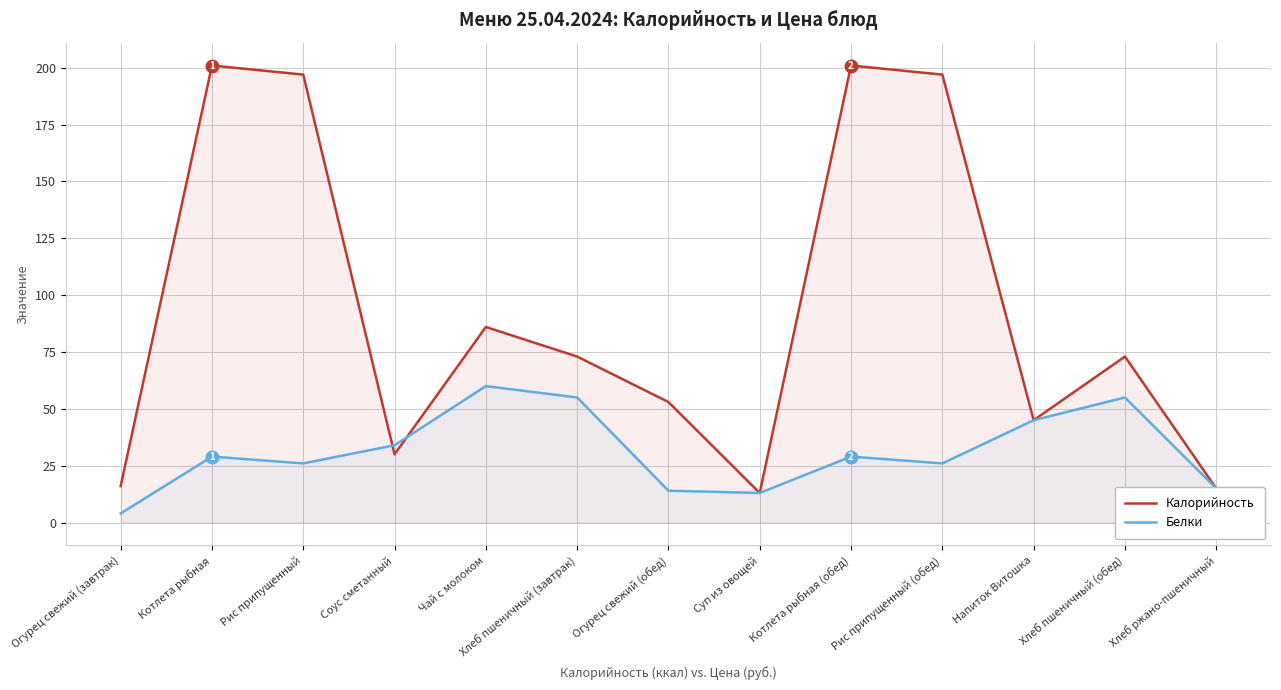

Is it true that Калорийность equals 197 at Рис припущенный?

True